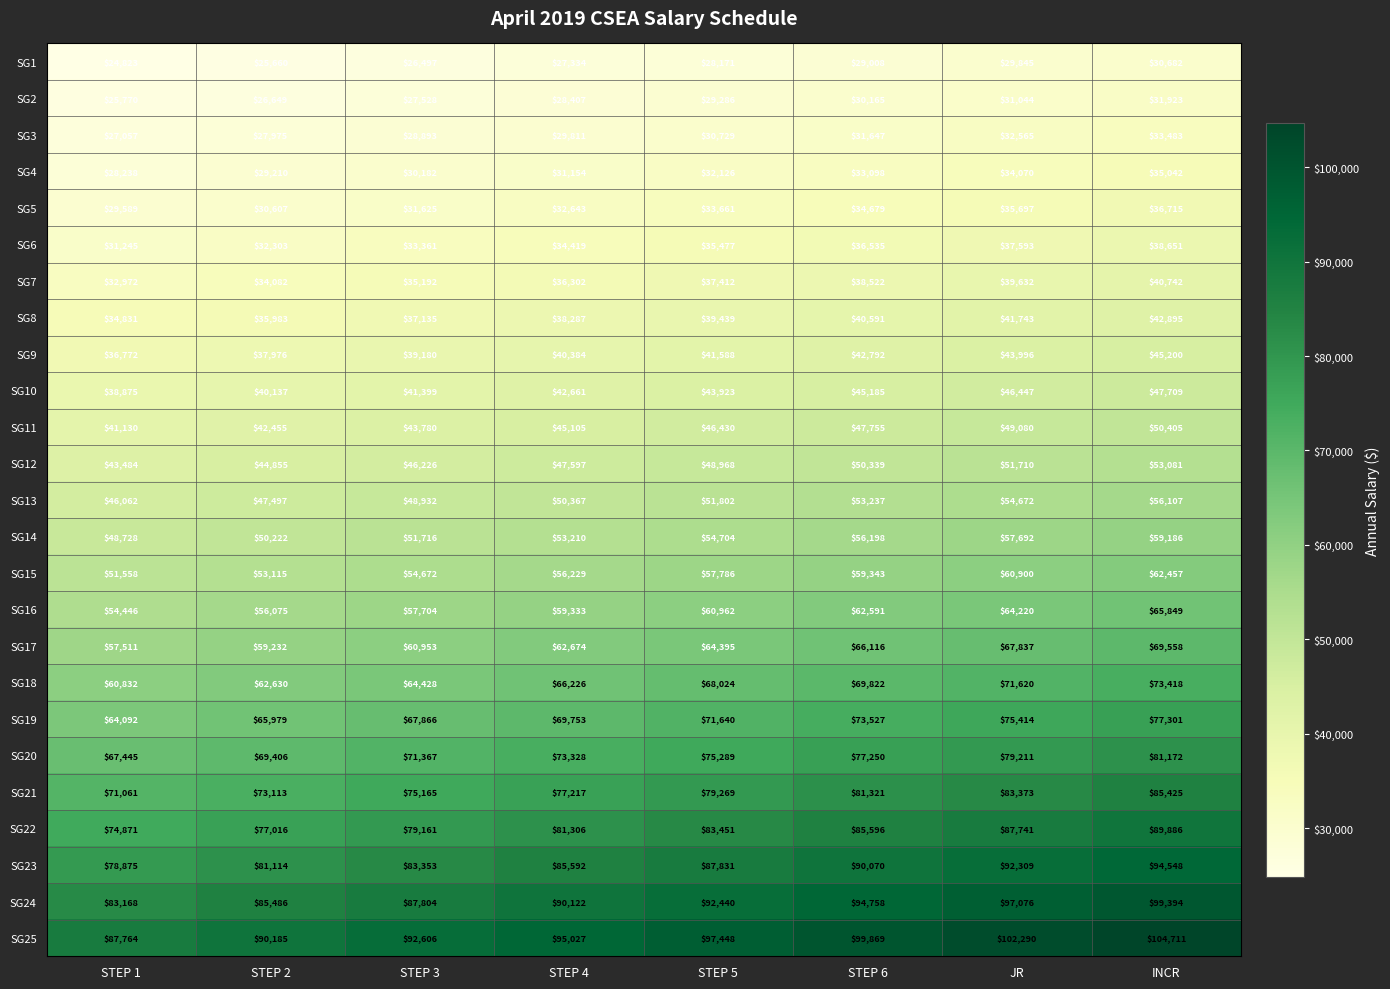

What is the highest value of the SG9 series?

45200